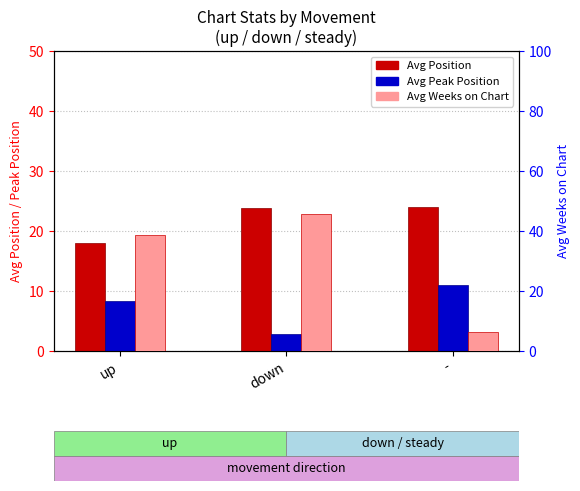

What is the maximum value shown in the chart?

45.6